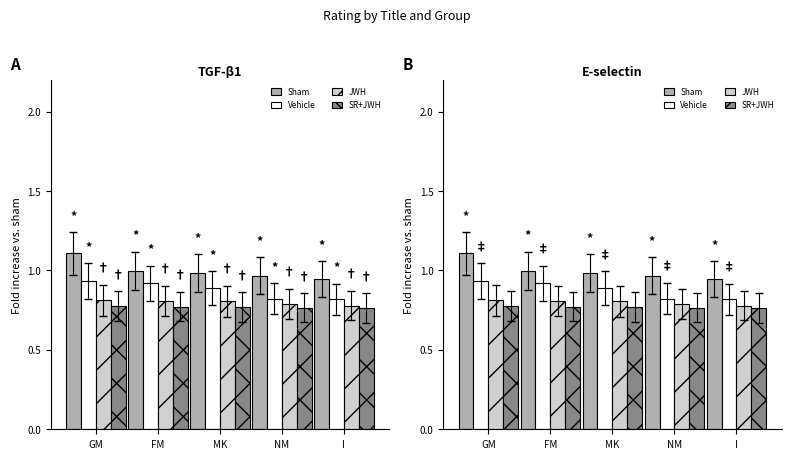

Reading left to right, list all the values displayed in this chart.

Sham: GM=1.1	FM=1.0	MK=1.0	NM=1.0	I=0.9
Vehicle: GM=0.9	FM=0.9	MK=0.9	NM=0.8	I=0.8
JWH: GM=0.8	FM=0.8	MK=0.8	NM=0.8	I=0.8
SR+JWH: GM=0.8	FM=0.8	MK=0.8	NM=0.8	I=0.8